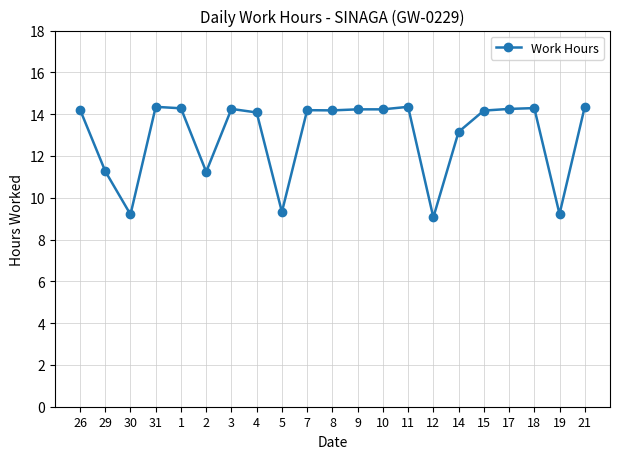

What position from the right is 10?

9